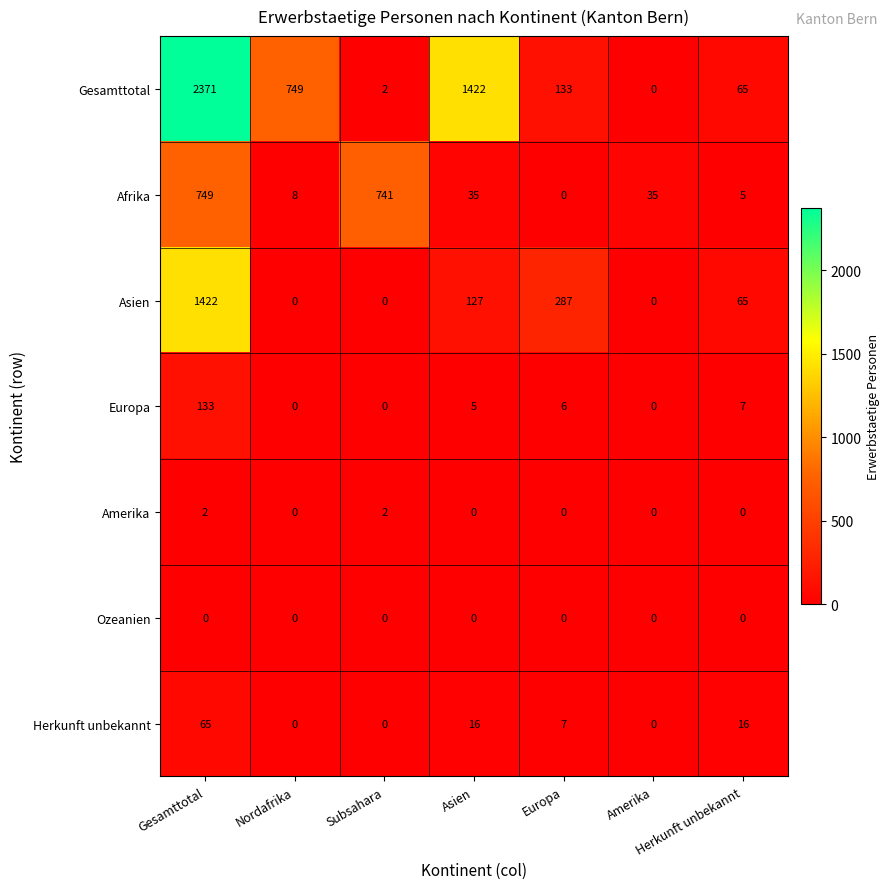

Is it true that Europa equals 0 at Nordafrika?

True